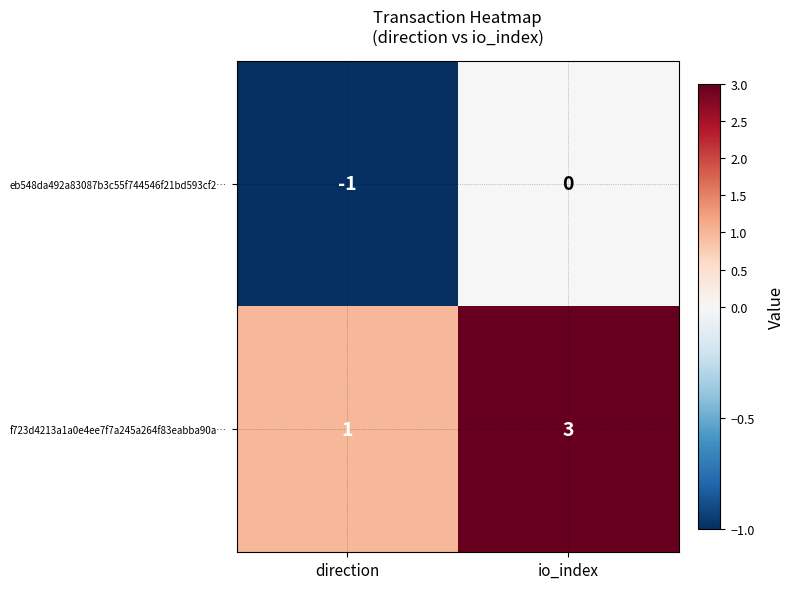

Which label corresponds to the largest value in the chart?

io_index